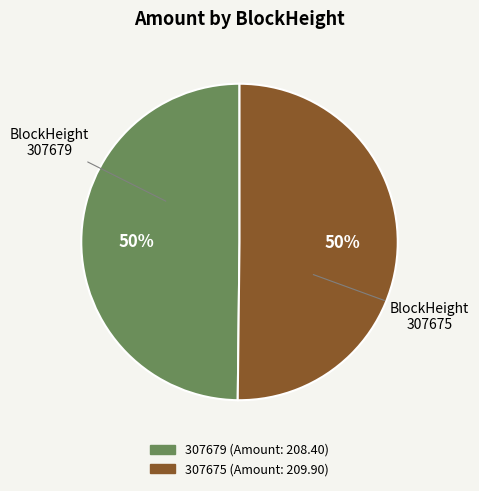

Do 307675 and 307679 together represent more than half of the pie?

Yes